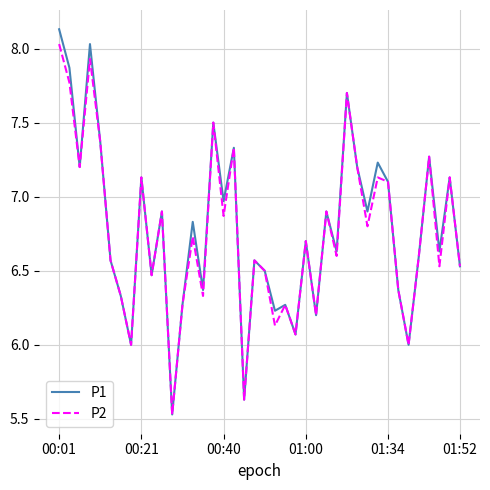

Which series has the largest range (max minus min)?

P1